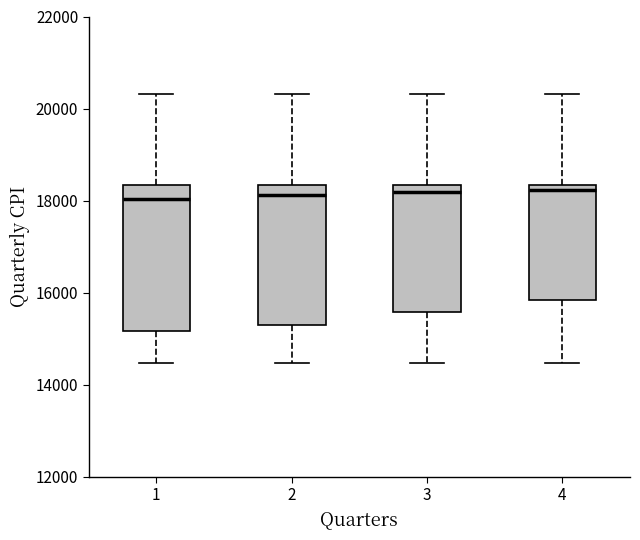

Reading left to right, transcribe this box plot: for each box, give where its median line is, the range the box spans, and where its two whiskers end, as read against the y-axis. The values are not printed on the chart, so give them approximately, as read against the axis.

1: median 18000, box 15200 to 18400, whiskers 14400 to 20400
2: median 18200, box 15200 to 18400, whiskers 14400 to 20400
3: median 18200, box 15600 to 18400, whiskers 14400 to 20400
4: median 18200, box 15800 to 18400, whiskers 14400 to 20400